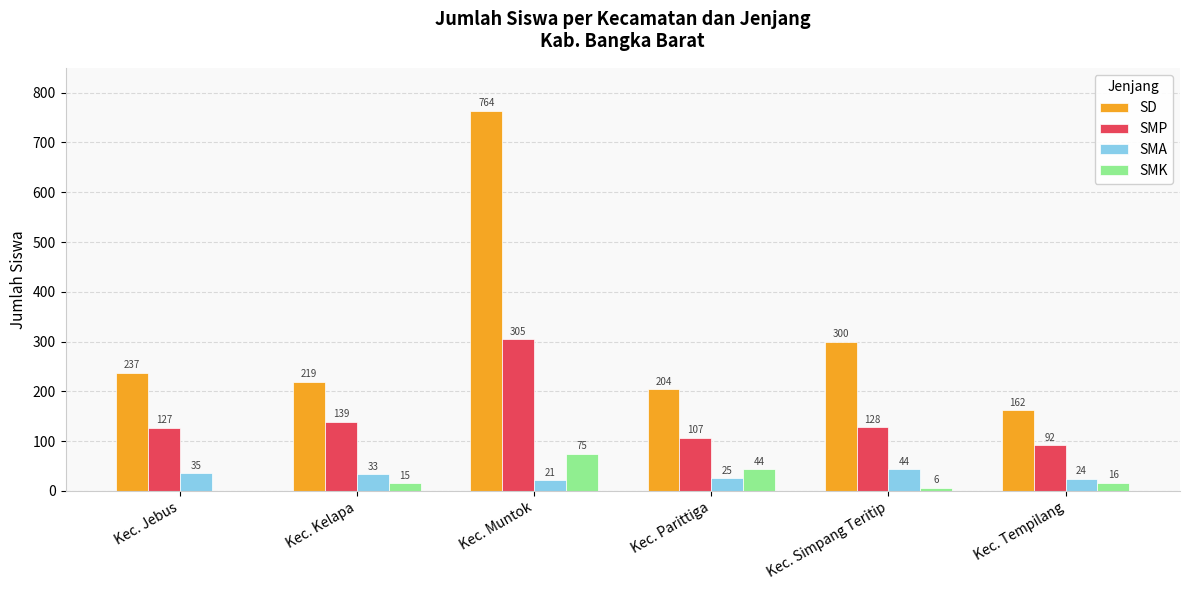

Reading right to left, what are all the values shown in this chart?

SD: Kec. Tempilang=162	Kec. Simpang Teritip=300	Kec. Parittiga=204	Kec. Muntok=764	Kec. Kelapa=219	Kec. Jebus=237
SMP: Kec. Tempilang=92	Kec. Simpang Teritip=128	Kec. Parittiga=107	Kec. Muntok=305	Kec. Kelapa=139	Kec. Jebus=127
SMA: Kec. Tempilang=24	Kec. Simpang Teritip=44	Kec. Parittiga=25	Kec. Muntok=21	Kec. Kelapa=33	Kec. Jebus=35
SMK: Kec. Tempilang=16	Kec. Simpang Teritip=6	Kec. Parittiga=44	Kec. Muntok=75	Kec. Kelapa=15	Kec. Jebus=0